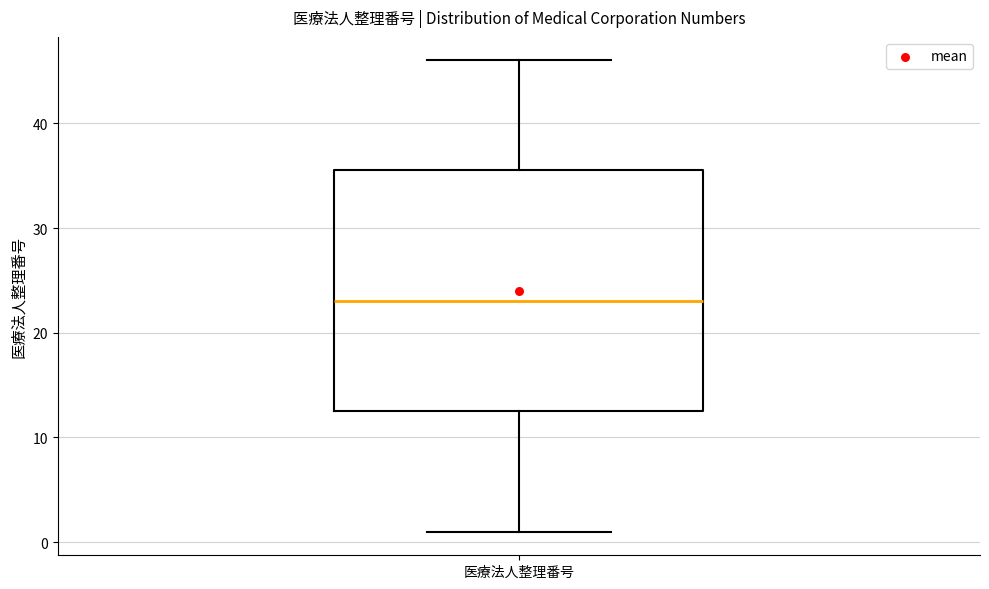

Transcribe this box plot: give where the median line is, the range the box spans, and where the two whiskers end, as read against the y-axis. The values are not printed on the chart, so give them approximately, as read against the axis.

median 23, box 13 to 36, whiskers 1 to 46